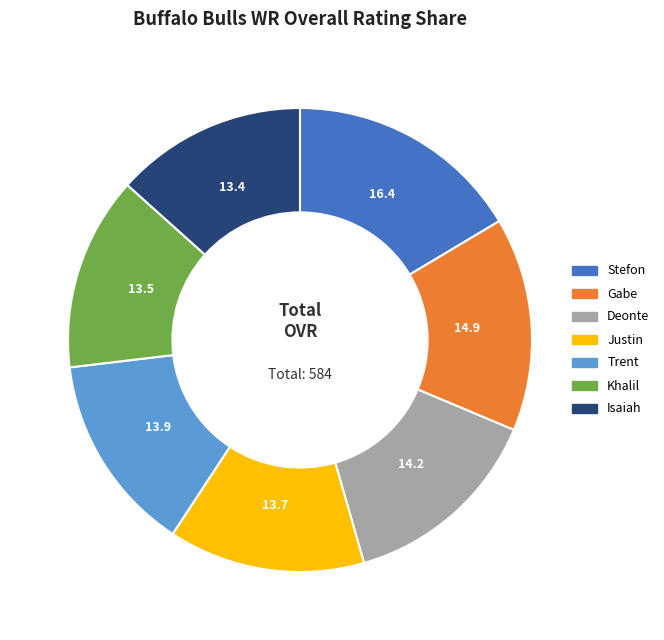

Count the number of slices in the pie.

7